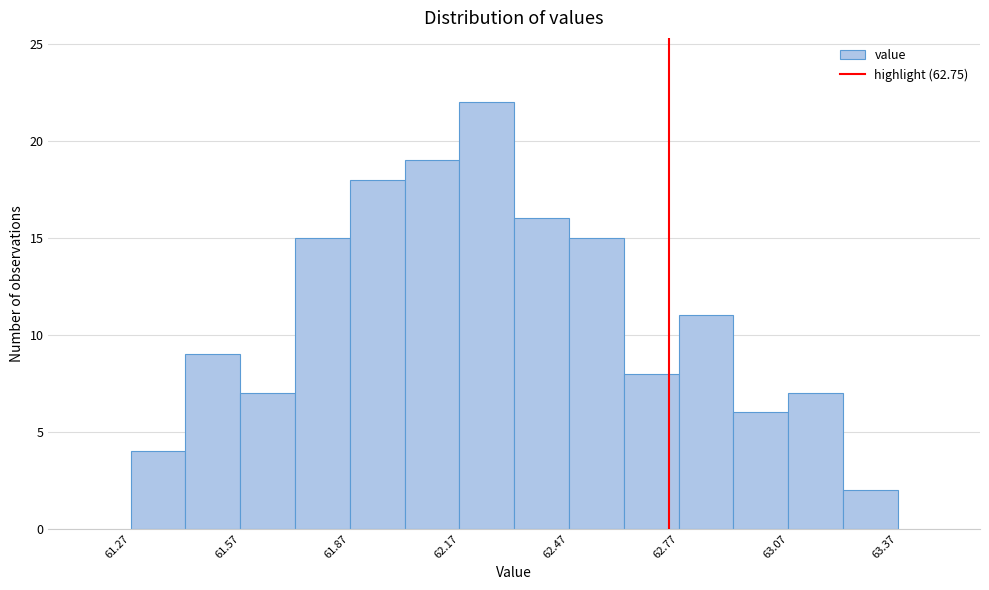

Around what value on the x-axis is the tallest bar? Give the approximate position of its centre, as read against the axis.

62.25